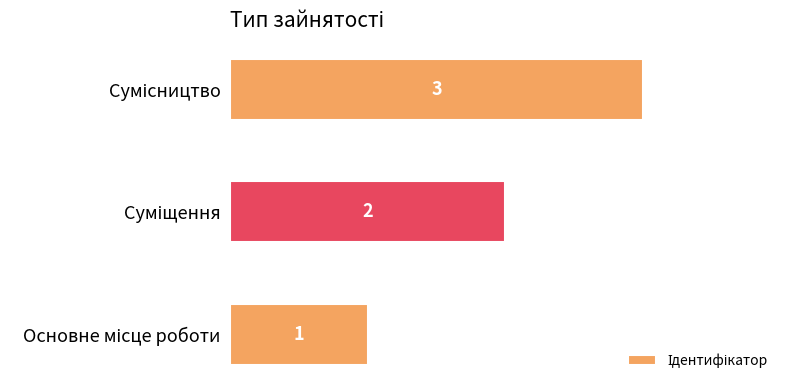

What is the sum of all values?

6